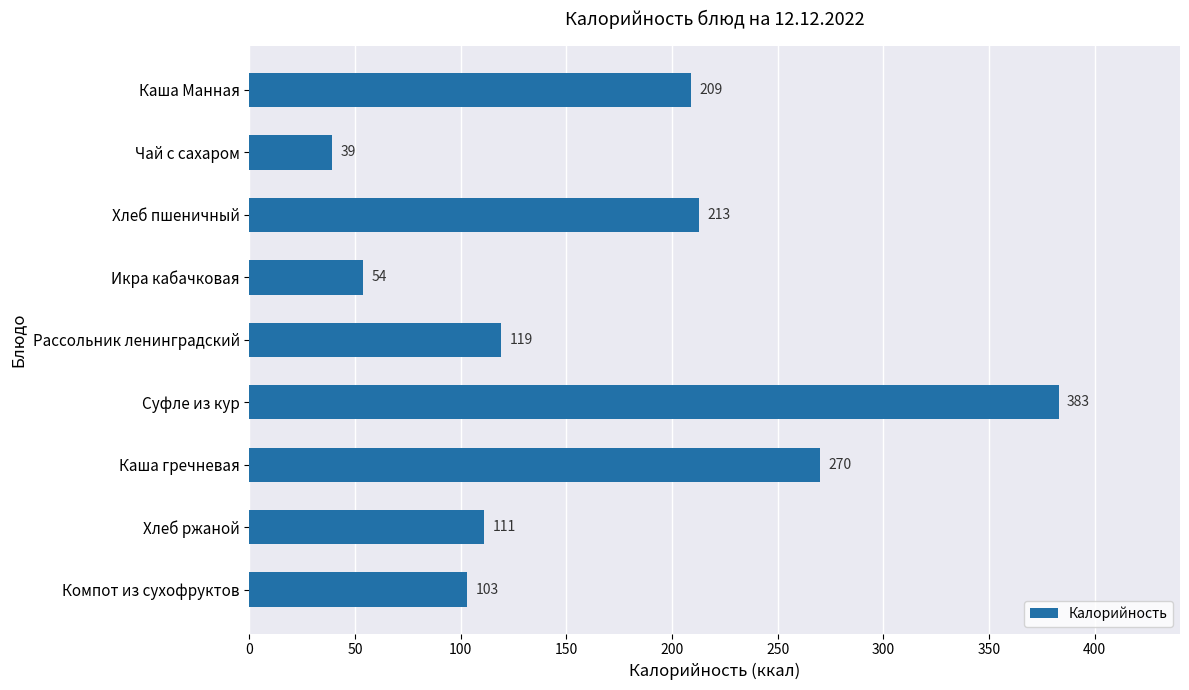

List the labels in order of value, smallest first.

Чай с сахаром, Икра кабачковая, Компот из сухофруктов, Хлеб ржаной, Рассольник ленинградский, Каша Манная, Хлеб пшеничный, Каша гречневая, Суфле из кур